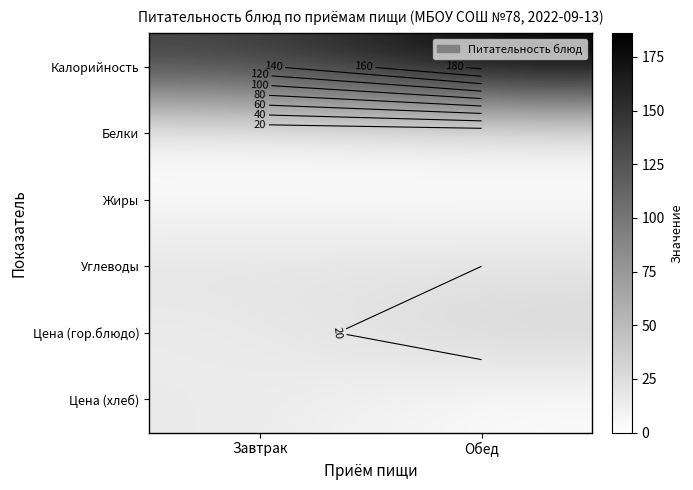

What is the maximum value shown in the chart?

186.0